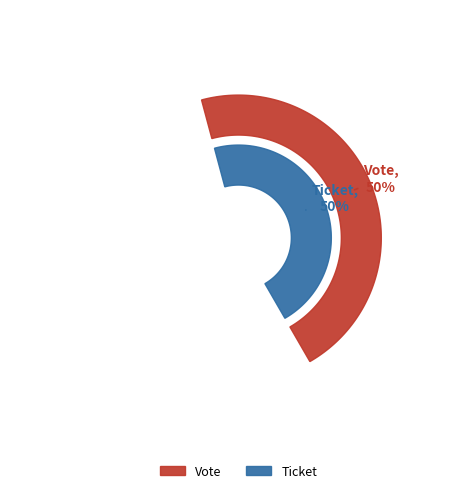

Which slice represents more than half of the pie?

Vote